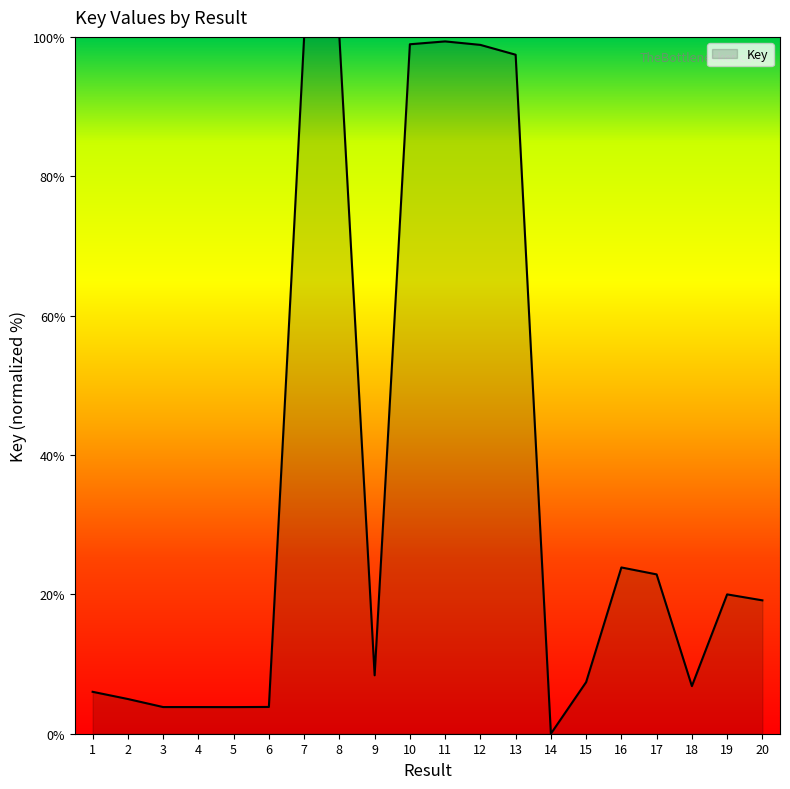

How many lines are shown in the chart?

1